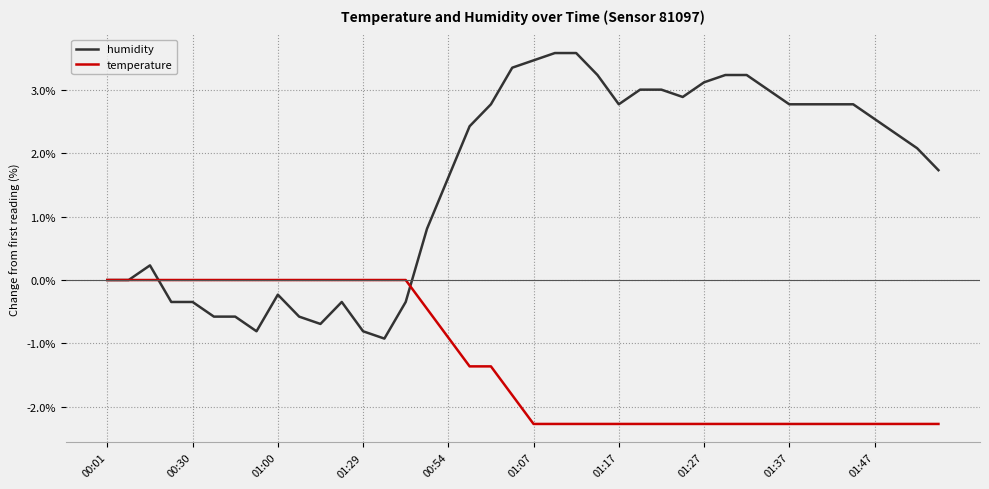

Which series has the widest spread of values?

humidity